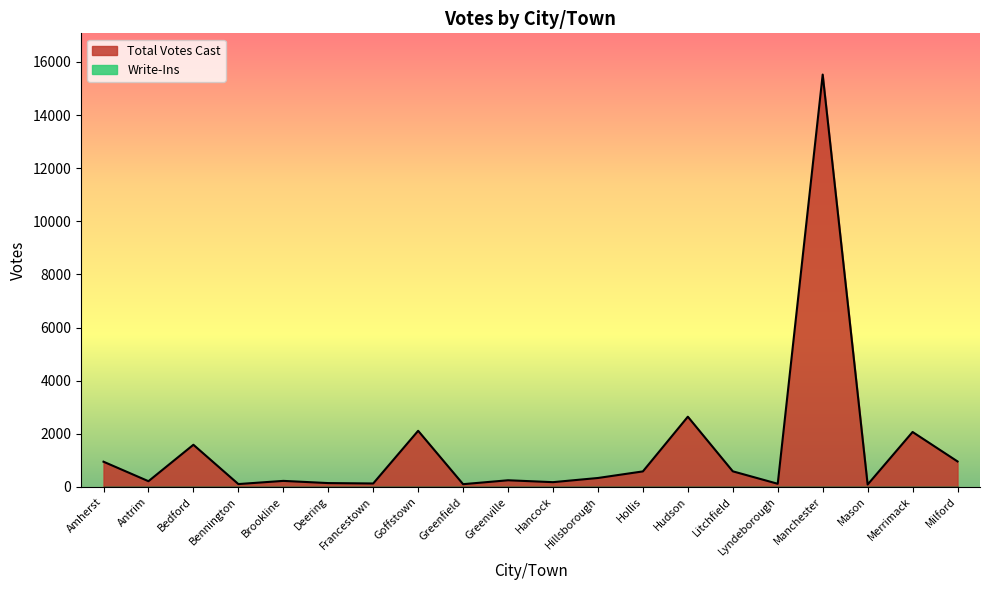

List the labels in order of value, largest first.

Manchester, Hudson, Goffstown, Merrimack, Bedford, Milford, Amherst, Litchfield, Hollis, Hillsborough, Greenville, Brookline, Antrim, Hancock, Deering, Francestown, Lyndeborough, Bennington, Greenfield, Mason